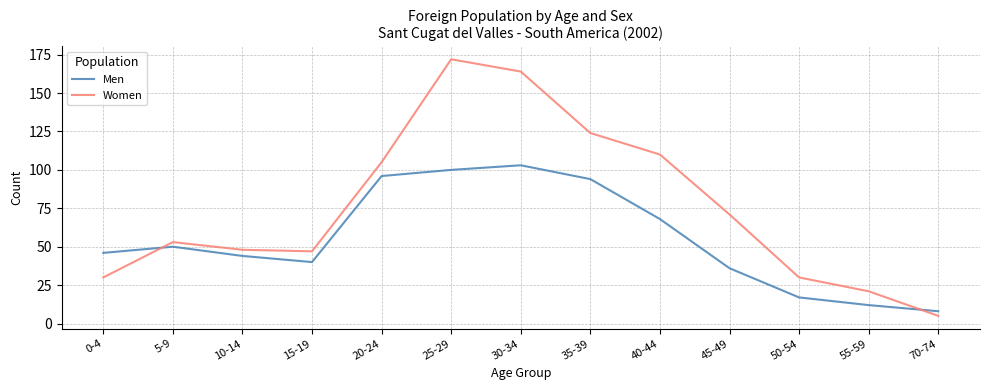

What is the difference between the Men values at 40-44 and 15-19?

28